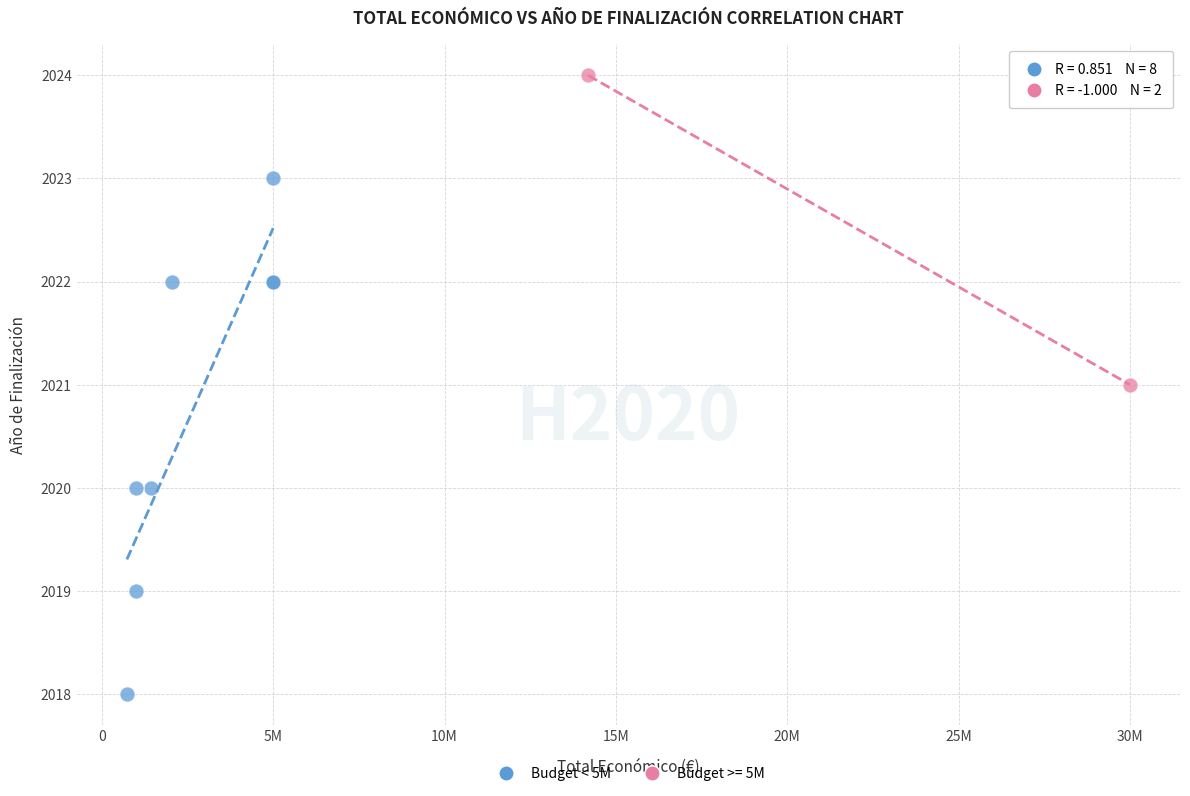

What are all the series names shown in the legend?

Budget < 5M, Budget >= 5M